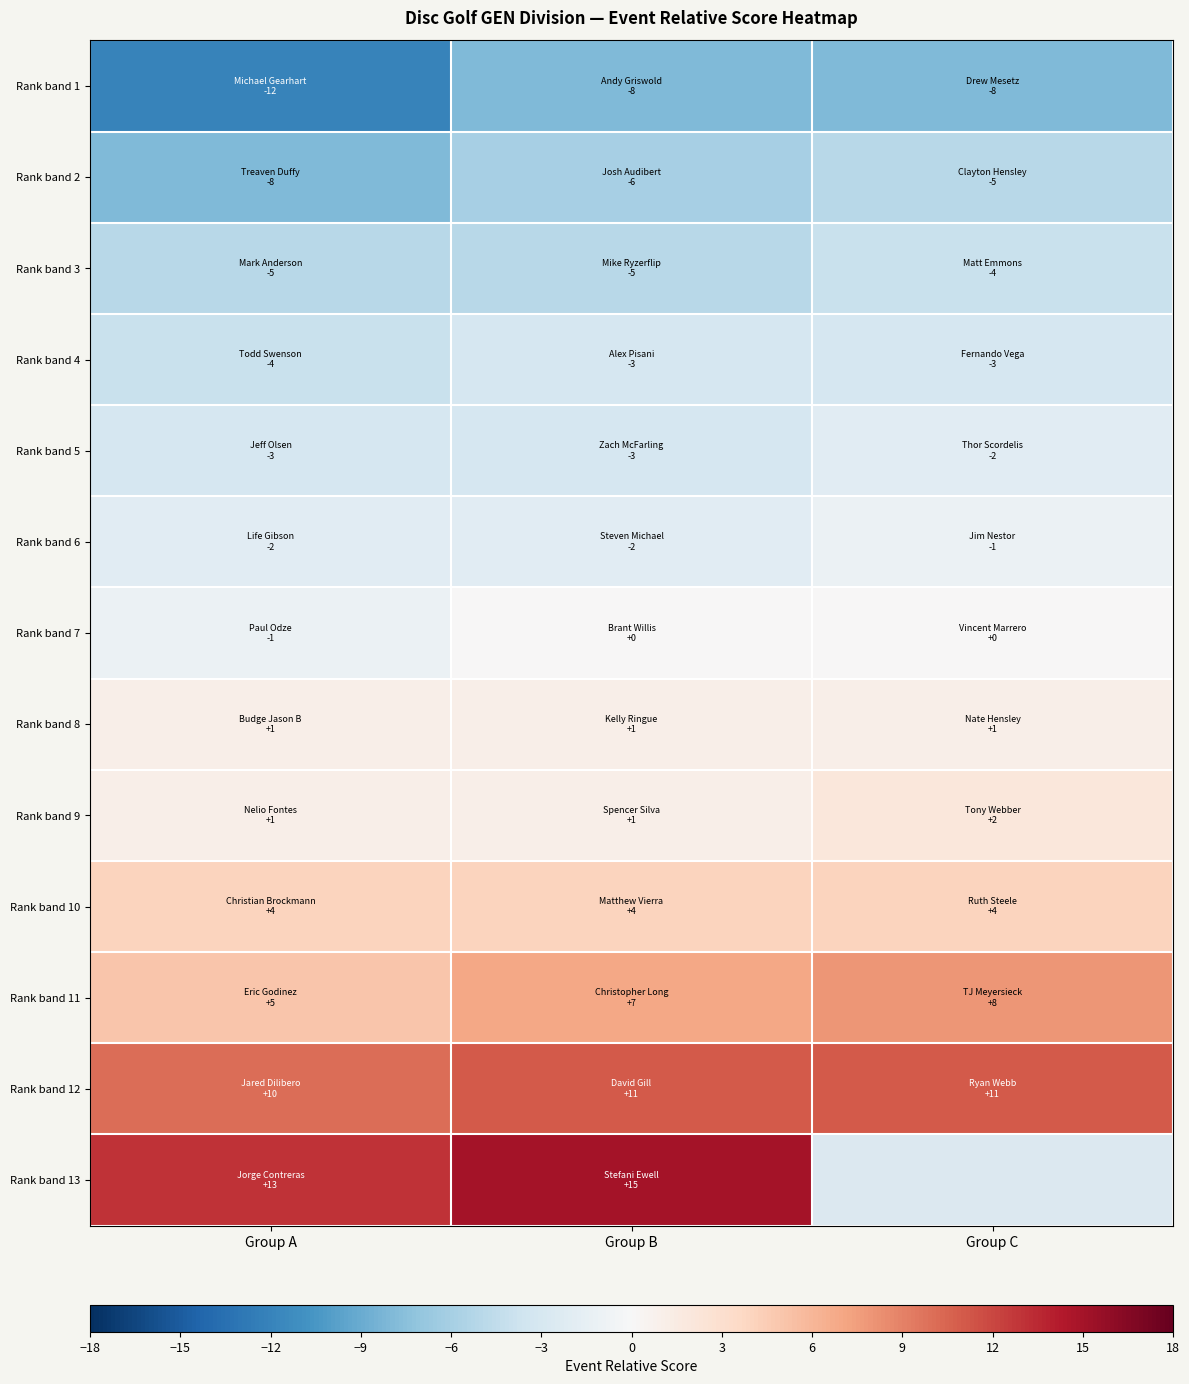

What is the highest value of the Rank band 5 series?

-2.0